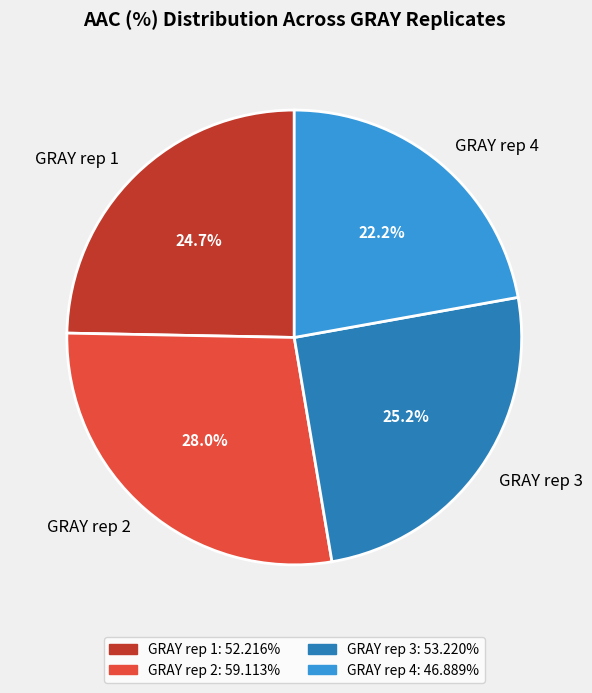

Is GRAY rep 4 the majority of the pie?

No